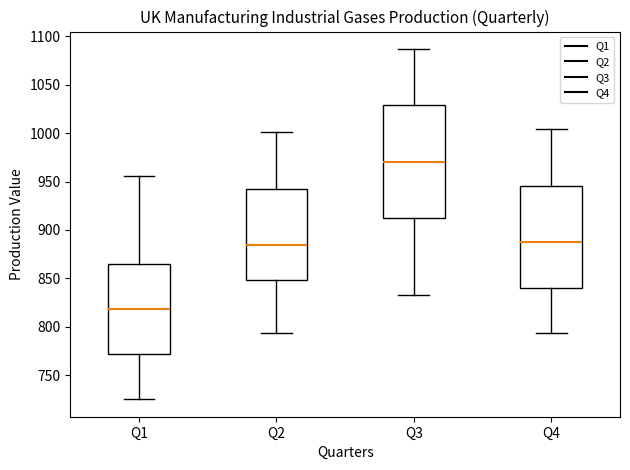

Reading left to right, transcribe this box plot: for each box, give where its median line is, the range the box spans, and where its two whiskers end, as read against the y-axis. The values are not printed on the chart, so give them approximately, as read against the axis.

Q1: median 820, box 770 to 865, whiskers 725 to 955
Q2: median 885, box 850 to 945, whiskers 795 to 1000
Q3: median 970, box 910 to 1030, whiskers 835 to 1085
Q4: median 890, box 840 to 945, whiskers 795 to 1005